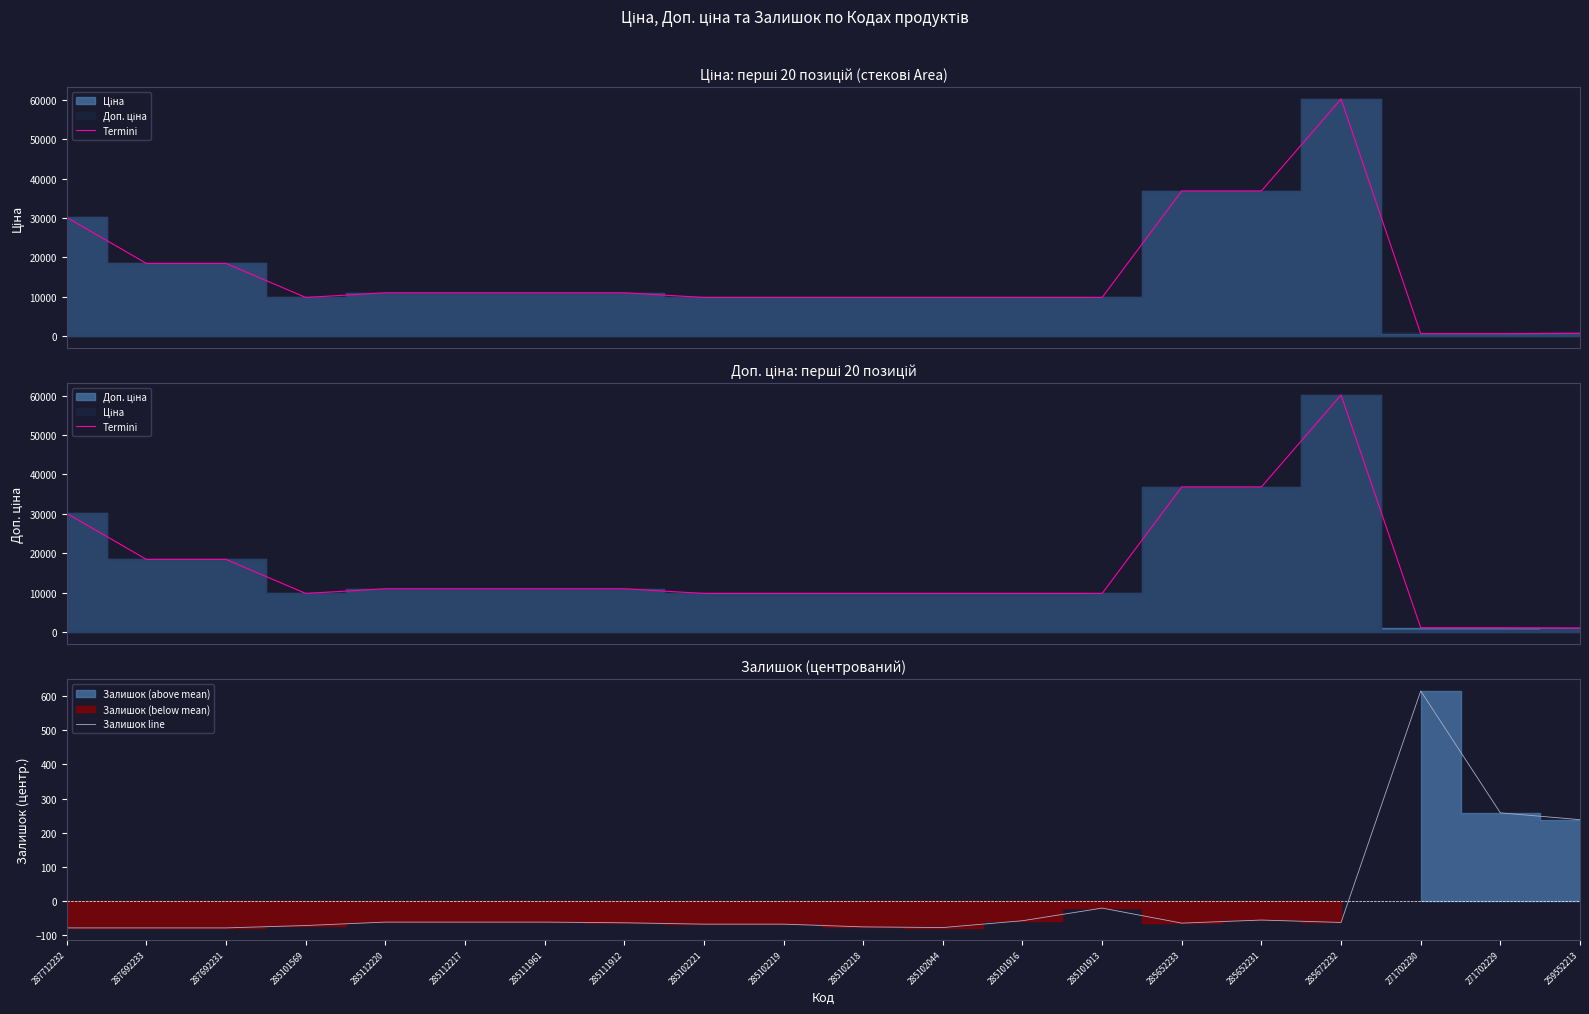

True or false: Termini has a value of 15567.7 at 285112217.

False